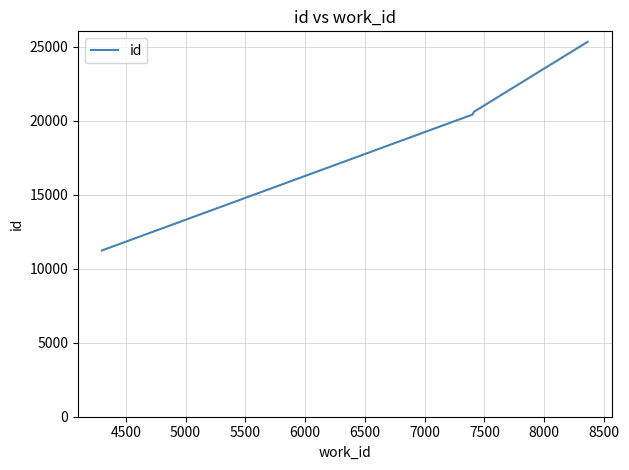

What is the minimum value shown in the chart?

11229